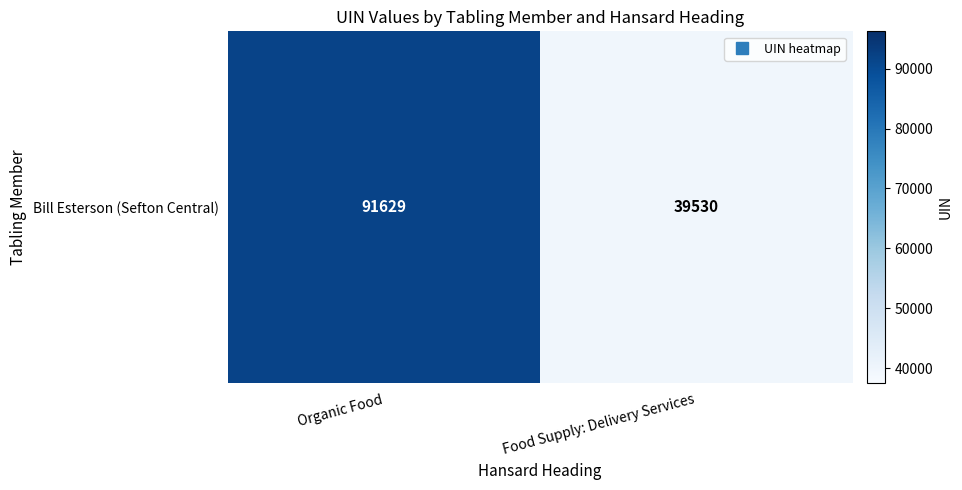

What is the difference between the maximum and minimum values?

52099